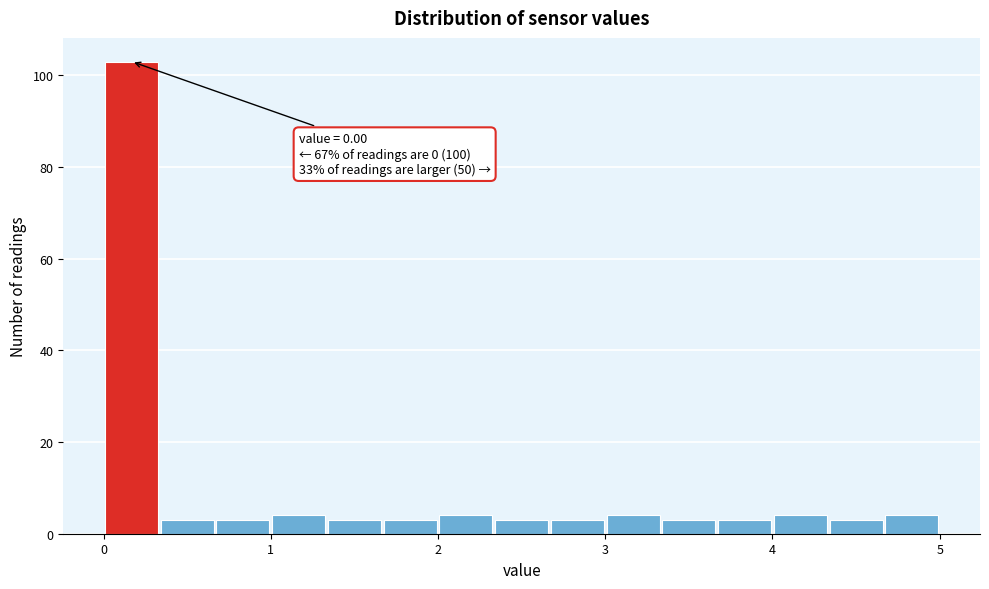

Around what value on the x-axis is the tallest bar? Give the approximate position of its centre, as read against the axis.

0.2